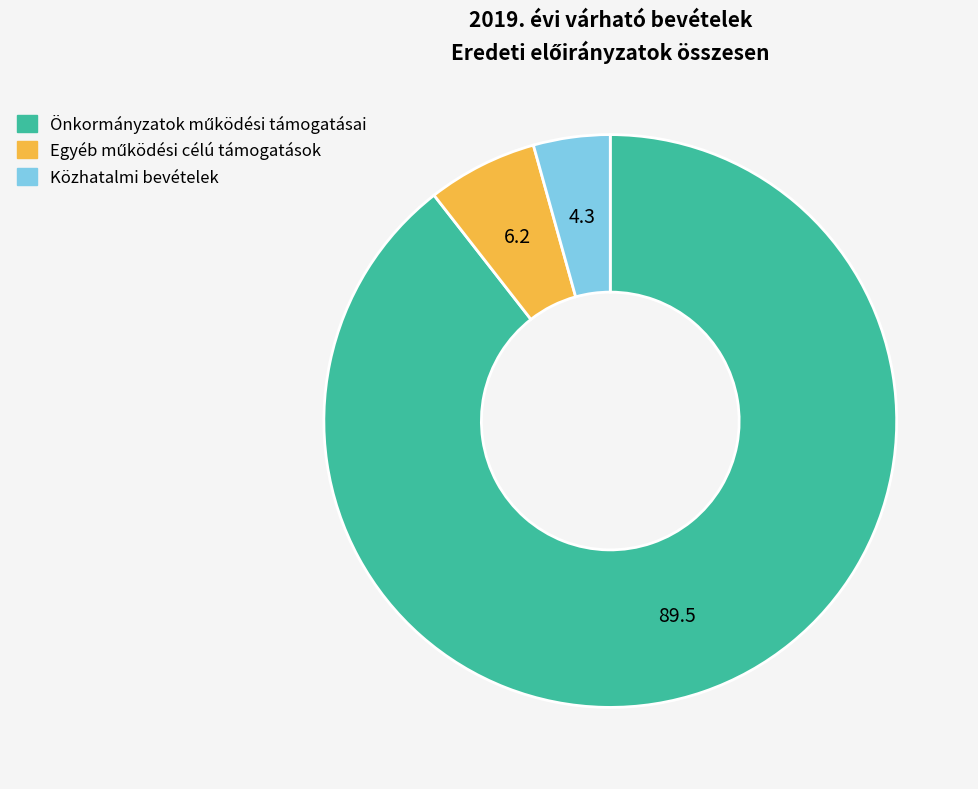

The Közhatalmi bevételek slice represents 4% of the pie. True or false?

True